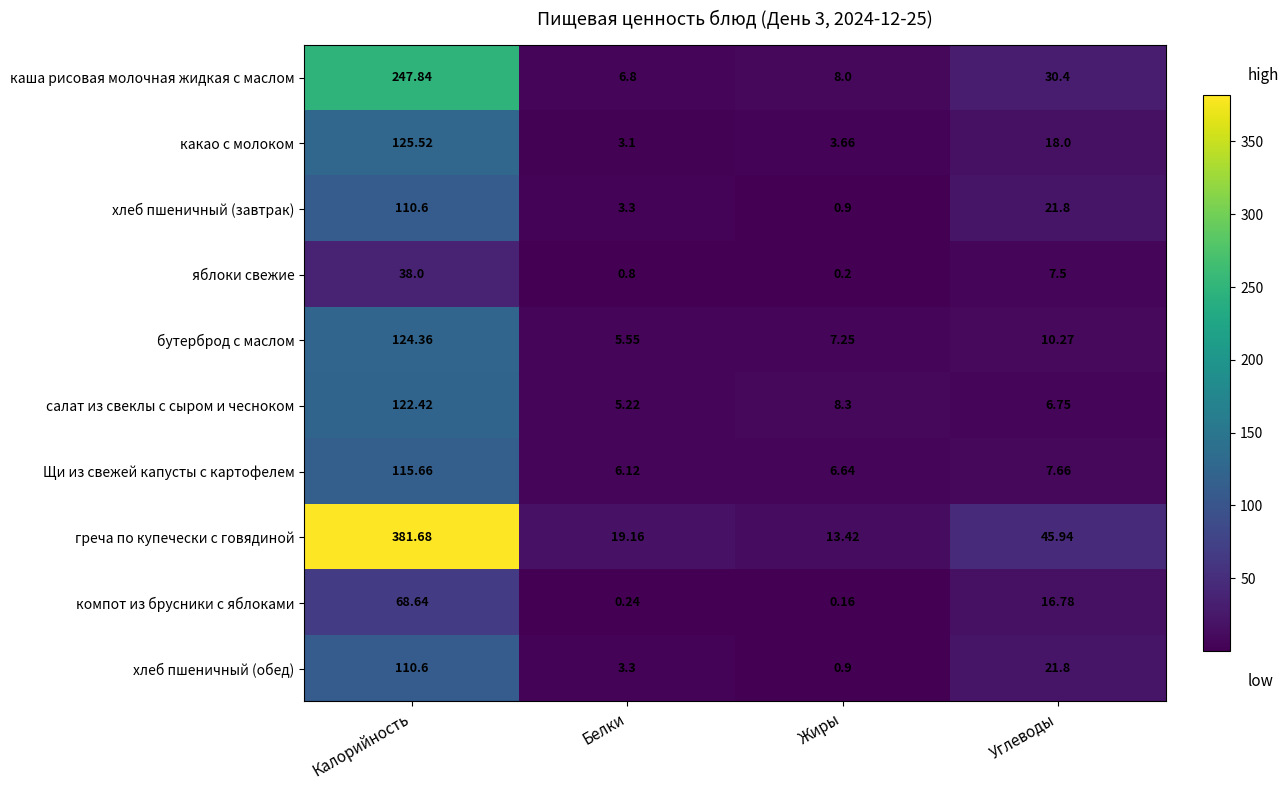

Which label corresponds to the largest value in the chart?

Калорийность